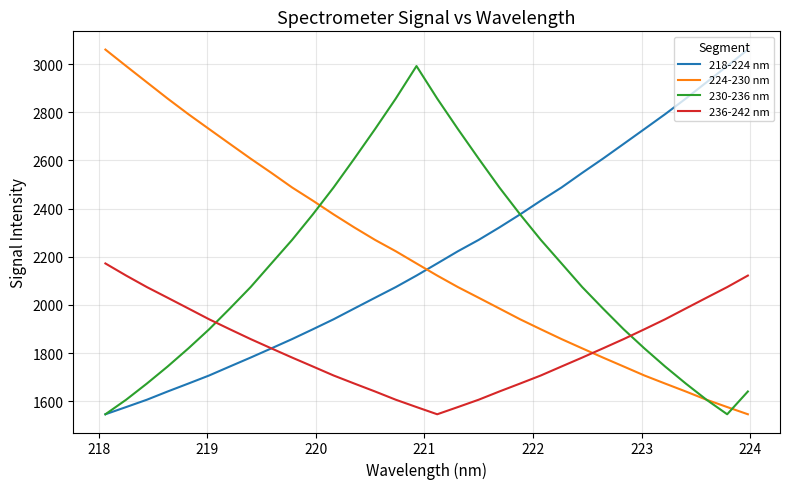

What is the lowest value of the 236-242 nm series?

1546.0